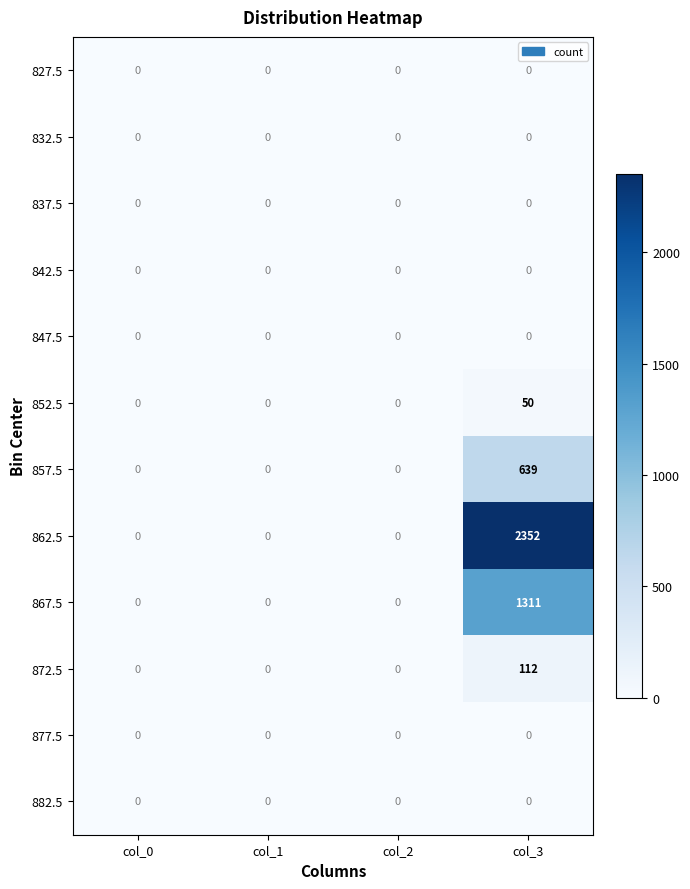

Which series changed the most between col_2 and col_3?

862.5